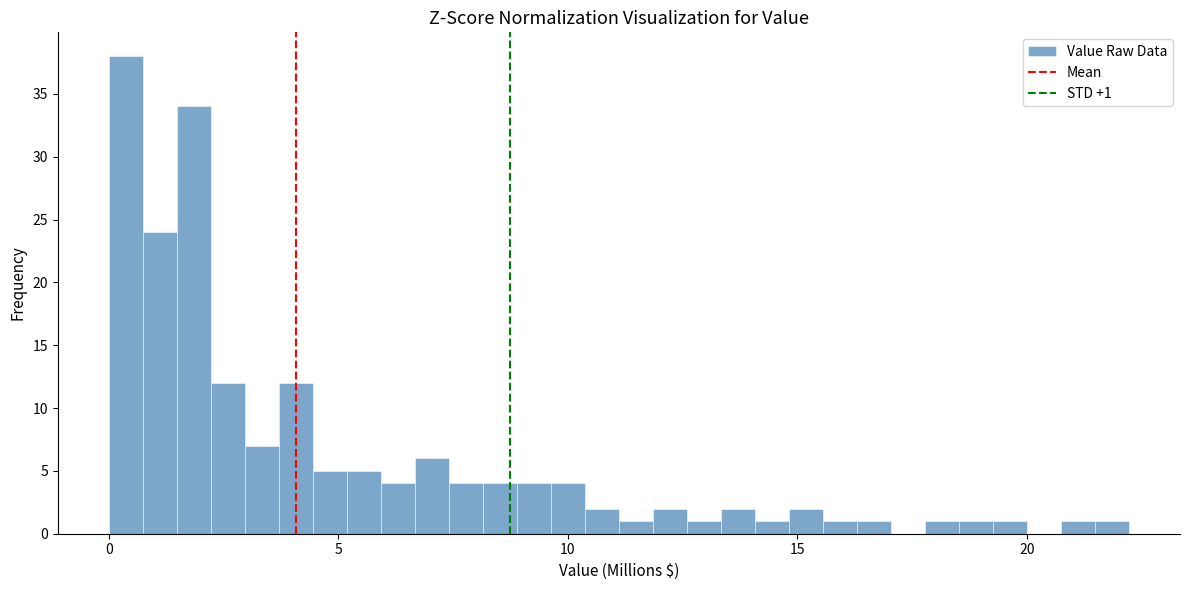

Read against the x-axis, roughly where is the centre of the tallest bar?

0.5